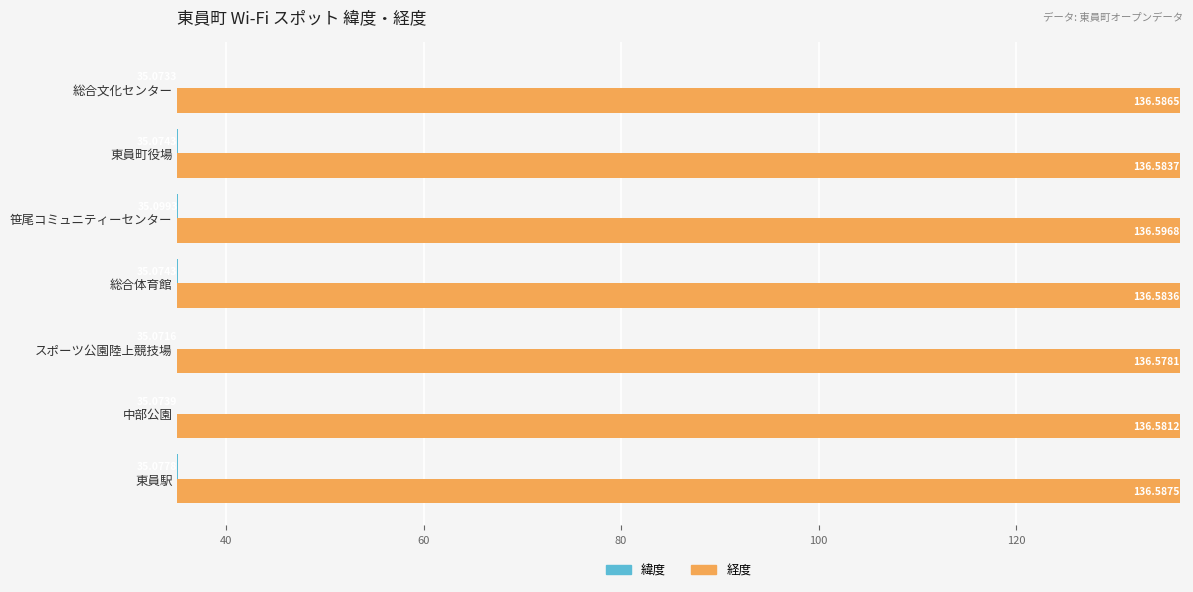

What is the spread (max minus min) of values at 笹尾コミュニティーセンター?

101.5